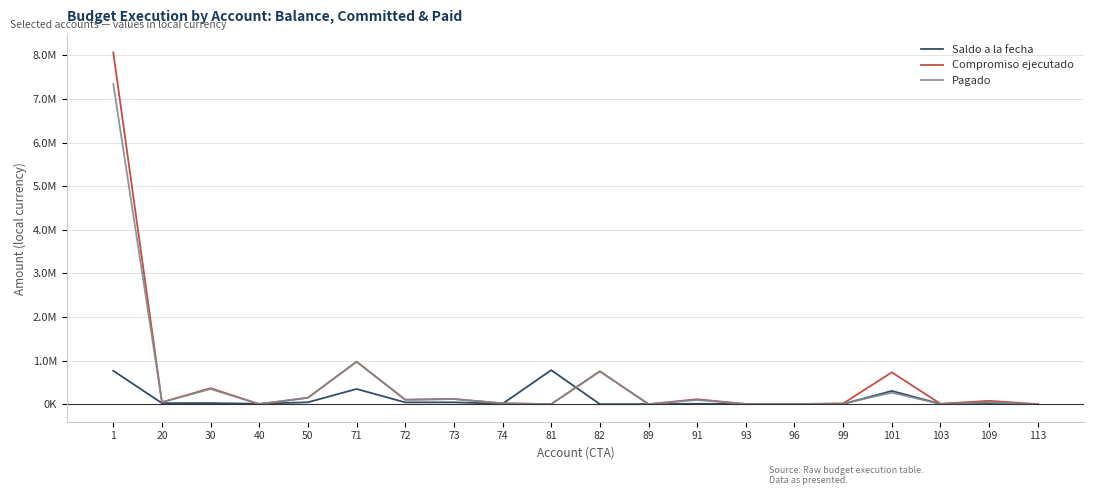

What are all the series names shown in the legend?

Saldo a la fecha, Compromiso ejecutado, Pagado